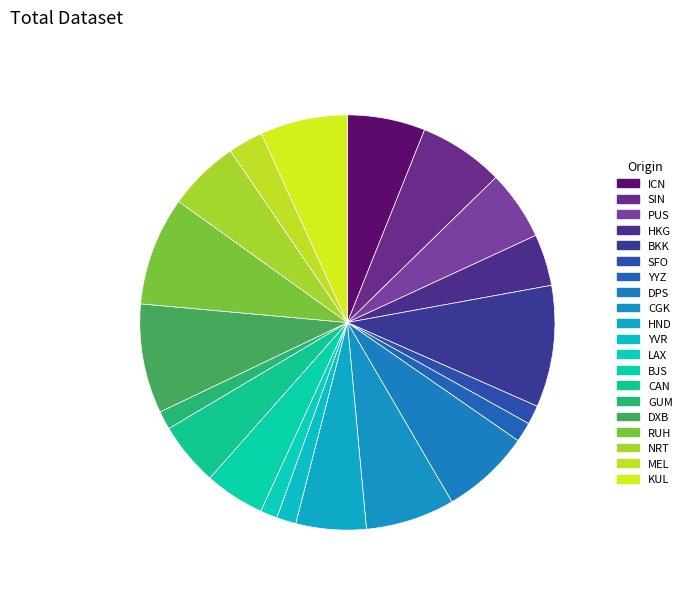

Does any single category account for the majority?

No